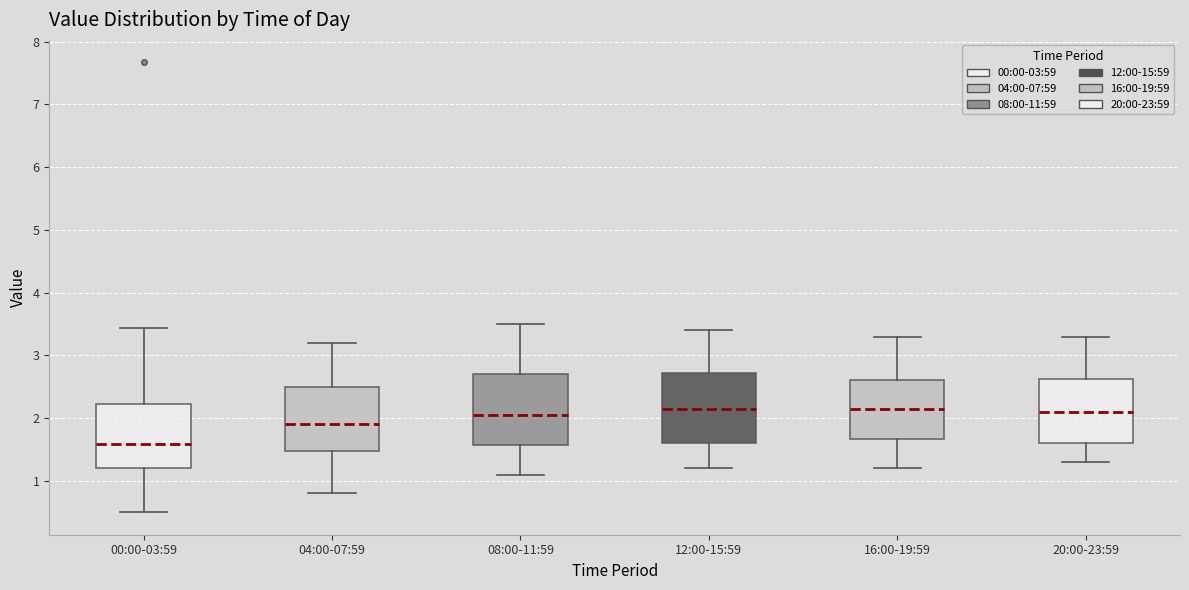

Reading left to right, transcribe this box plot: for each box, give where its median line is, the range the box spans, and where its two whiskers end, as read against the y-axis. The values are not printed on the chart, so give them approximately, as read against the axis.

00:00-03:59: median 1.6, box 1.2 to 2.2, whiskers 0.5 to 3.4
04:00-07:59: median 1.9, box 1.5 to 2.5, whiskers 0.8 to 3.2
08:00-11:59: median 2.1, box 1.6 to 2.7, whiskers 1.1 to 3.5
12:00-15:59: median 2.2, box 1.6 to 2.7, whiskers 1.2 to 3.4
16:00-19:59: median 2.2, box 1.7 to 2.6, whiskers 1.2 to 3.3
20:00-23:59: median 2.1, box 1.6 to 2.6, whiskers 1.3 to 3.3